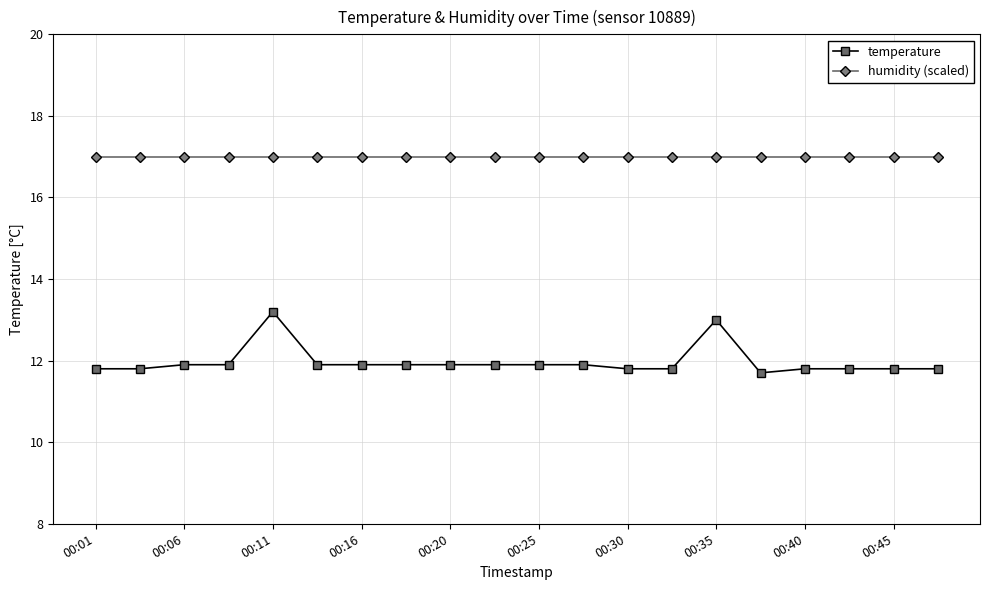

What is the sum of all temperature values?

239.4